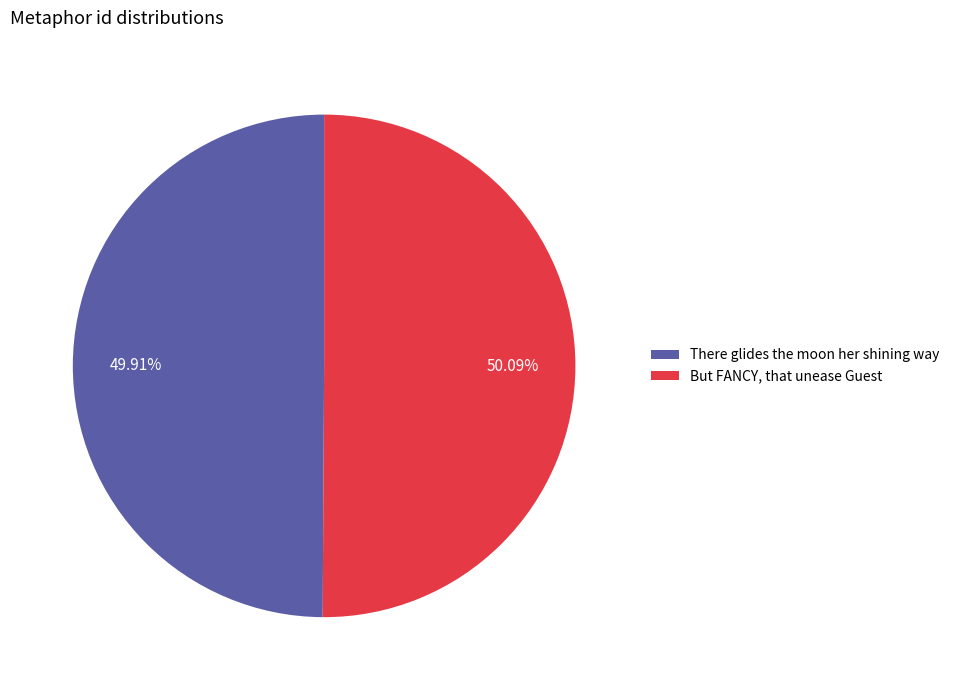

To the nearest percent, what portion does But FANCY, that unease Guest represent?

50%